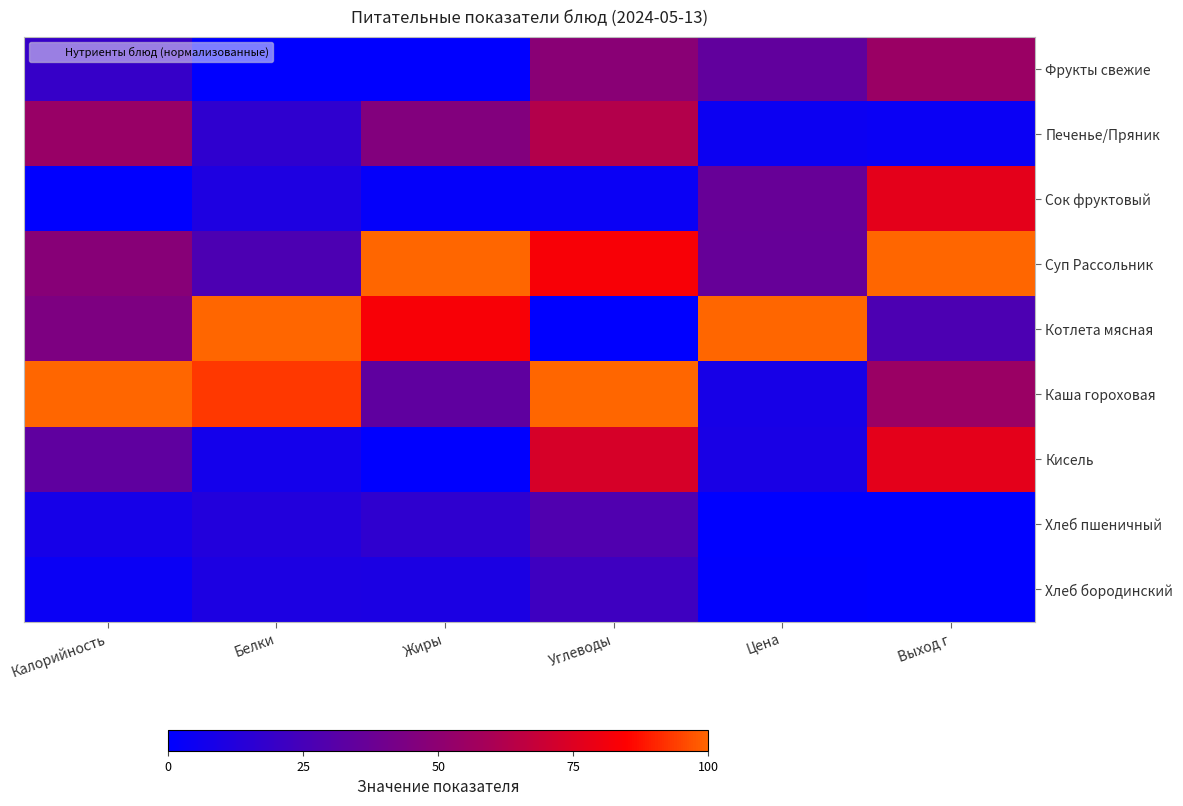

Reading right to left, list all the values displayed in this chart.

Фрукты свежие: Выход г=54.5	Цена=34.5	Углеводы=48.7	Жиры=0.3	Белки=0.0	Калорийность=19.2
Печенье/Пряник: Выход г=3.6	Цена=4.4	Углеводы=62.6	Жиры=46.0	Белки=17.2	Калорийность=53.9
Сок фруктовый: Выход г=77.3	Цена=36.5	Углеводы=3.6	Жиры=1.8	Белки=10.7	Калорийность=0.0
Суп Рассольник: Выход г=100.0	Цена=36.2	Углеводы=82.9	Жиры=100.0	Белки=27.0	Калорийность=47.8
Котлета мясная: Выход г=27.3	Цена=100.0	Углеводы=0.0	Жиры=82.9	Белки=100.0	Калорийность=44.4
Каша гороховая: Выход г=54.5	Цена=8.6	Углеводы=100.0	Жиры=34.0	Белки=93.2	Калорийность=100.0
Кисель: Выход г=77.3	Цена=9.2	Углеводы=72.8	Жиры=0.0	Белки=7.2	Калорийность=33.8
Хлеб пшеничный: Выход г=0.0	Цена=0.0	Углеводы=28.3	Жиры=16.8	Белки=12.2	Калорийность=8.1
Хлеб бородинский: Выход г=0.0	Цена=0.7	Углеводы=22.1	Жиры=9.9	Белки=10.4	Калорийность=3.8